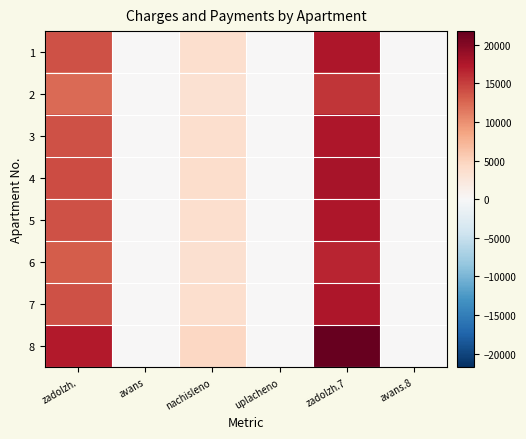

Which series changed the most between zadolzh. and avans.8?

8